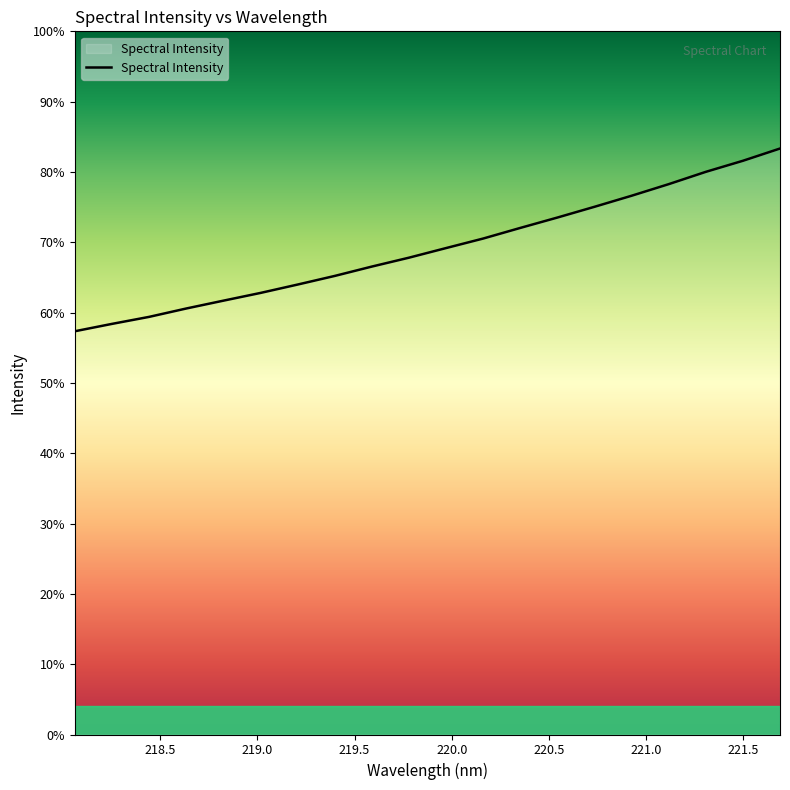

Does the chart display data point markers on the line(s)?

No